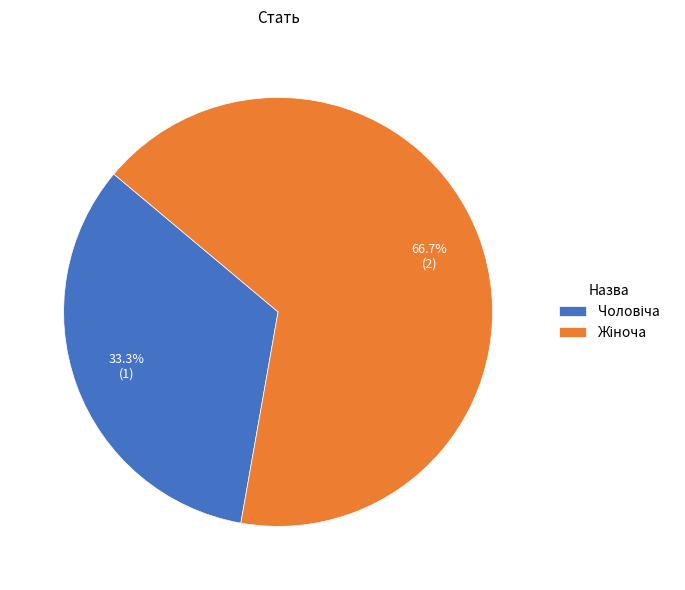

Is there a majority slice in this chart?

Yes